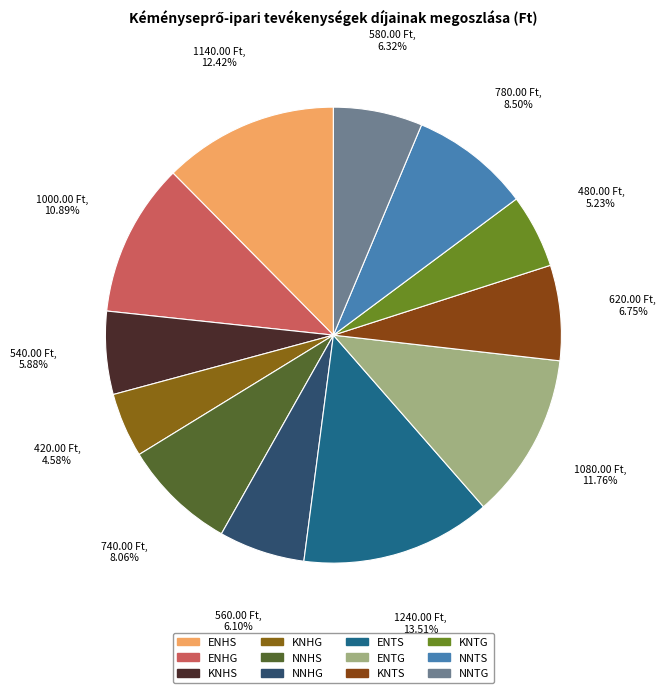

Between KNTG and ENHG, which is larger?

ENHG